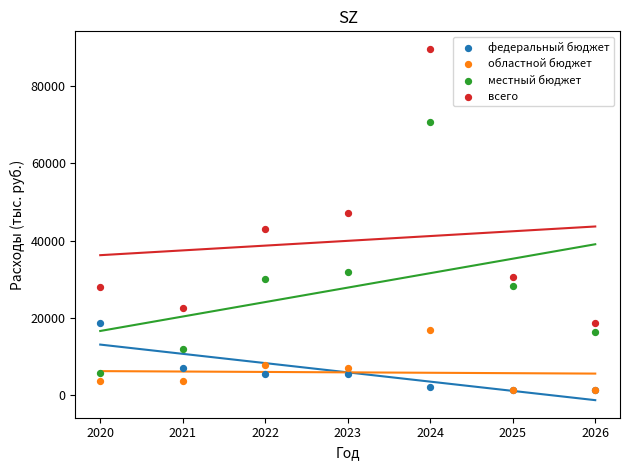

Which series has the widest spread of Y values?

всего